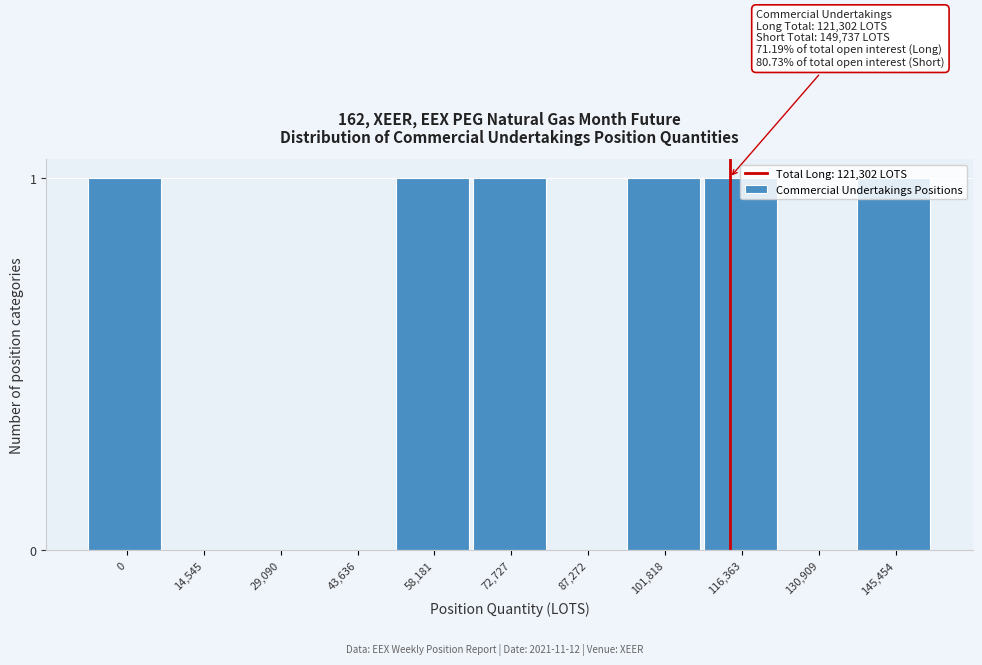

True or false: the data shows -1 at 130,909.

False